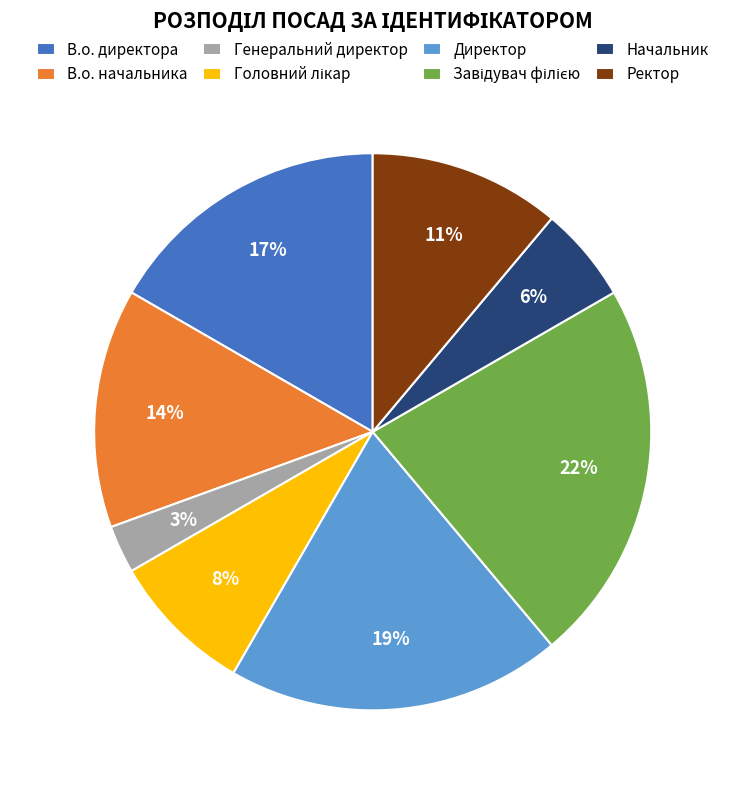

To the nearest percent, what percentage of the pie is Начальник?

6%